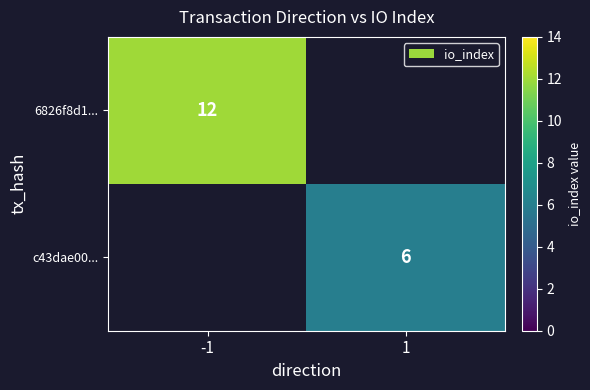

The c43dae00... series shows 9 at 1. True or false?

False